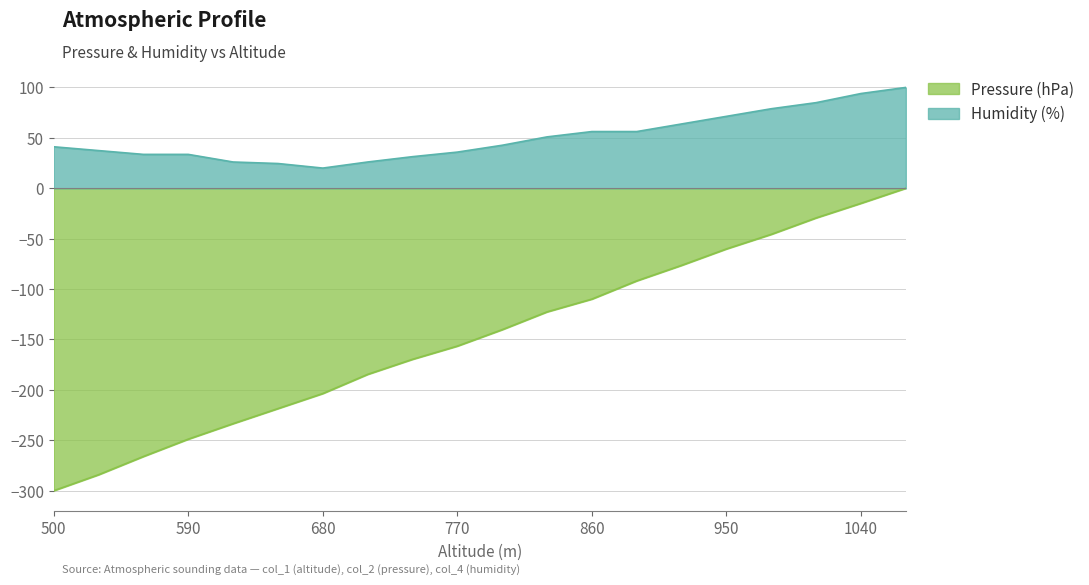

How many negative values does the Pressure (hPa) series have?

19